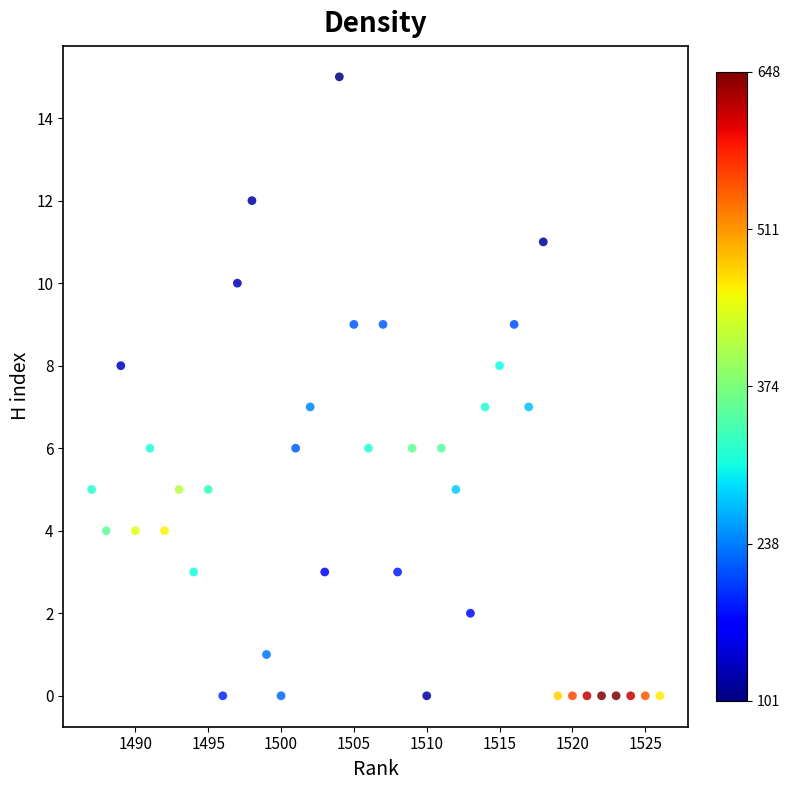

What is the range of X values (max minus min)?

39